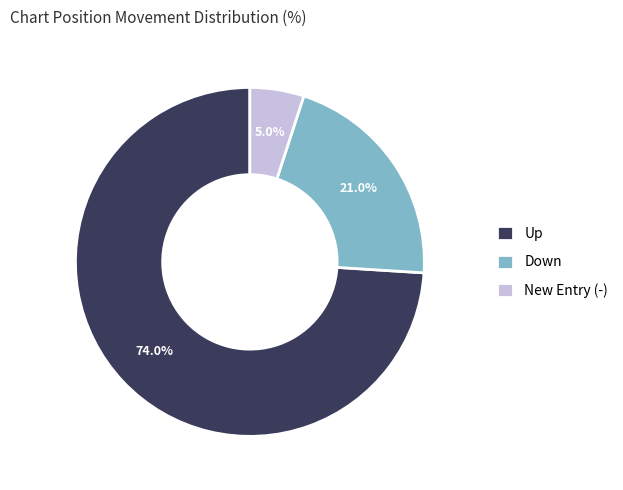

Is there a majority slice in this chart?

Yes